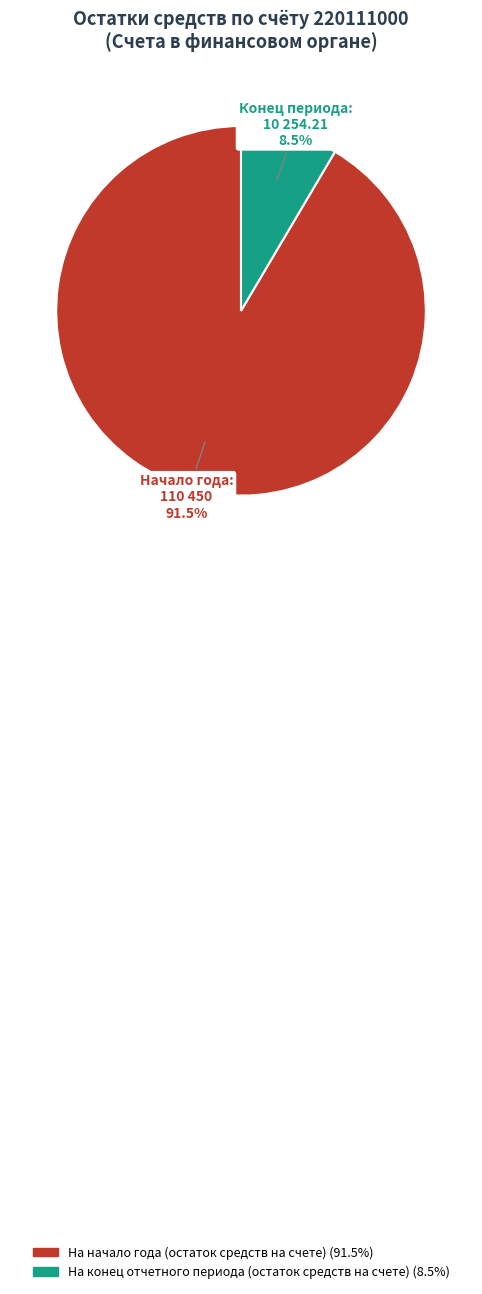

Which has a higher value, На конец отчетного периода (остаток средств на счете) or На начало года (остаток средств на счете)?

На начало года (остаток средств на счете)